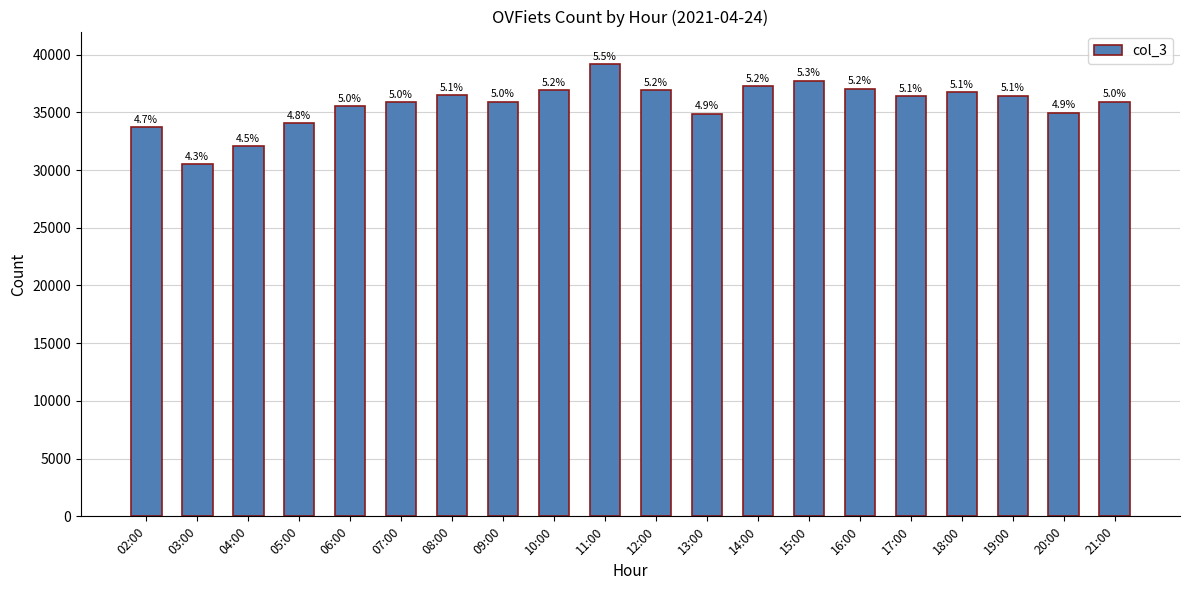

Between 07:00 and 11:00, which is larger?

11:00